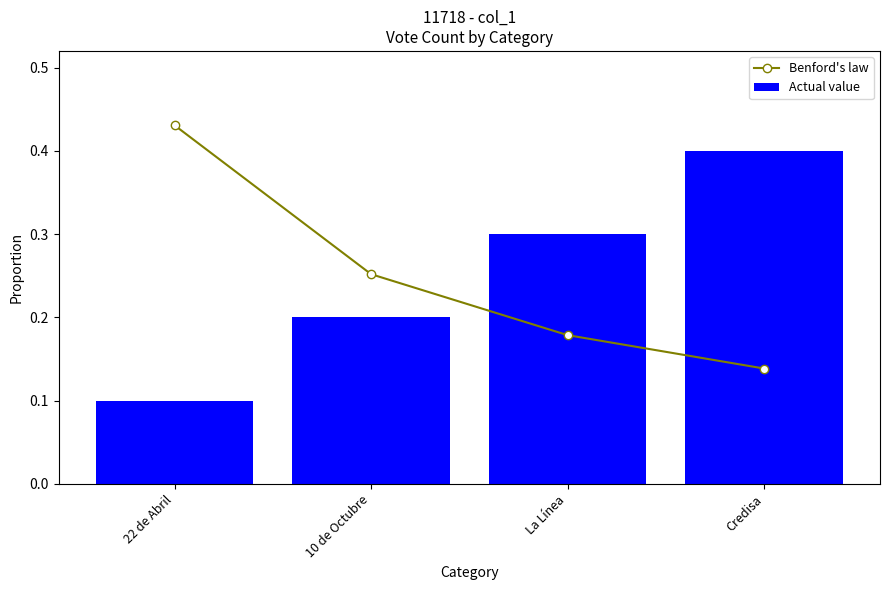

Is the value of Actual value at Credisa greater than the value of Benford's law at La Línea?

Yes